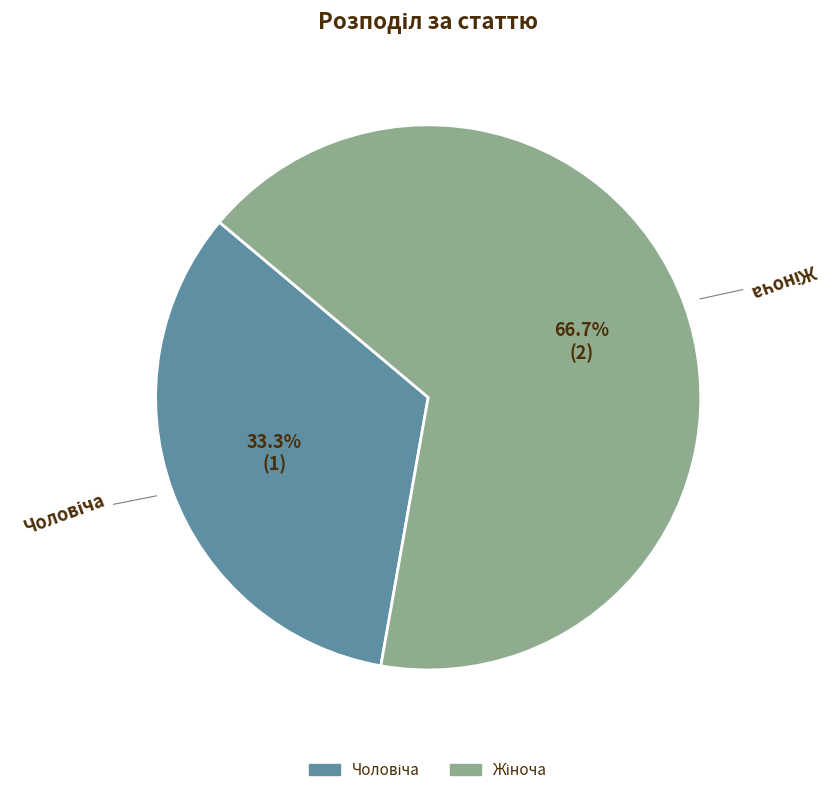

How many segments does this pie chart have?

2